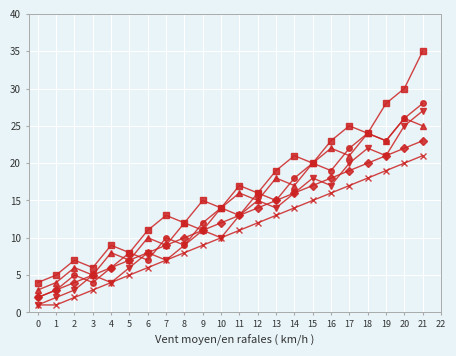

Which category has the highest value across all series?

21